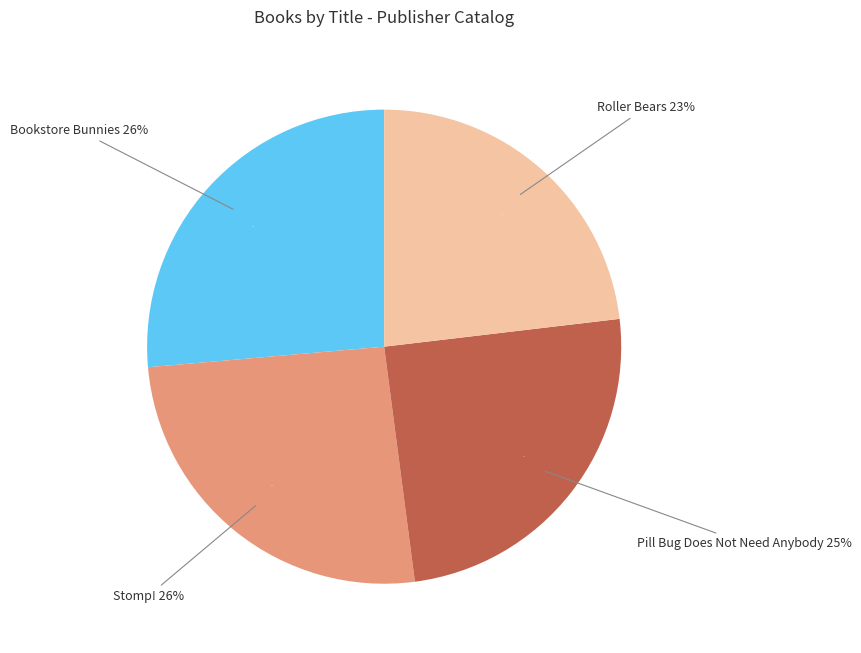

Does Pill Bug Does Not Need Anybody account for over 50% of the chart?

No